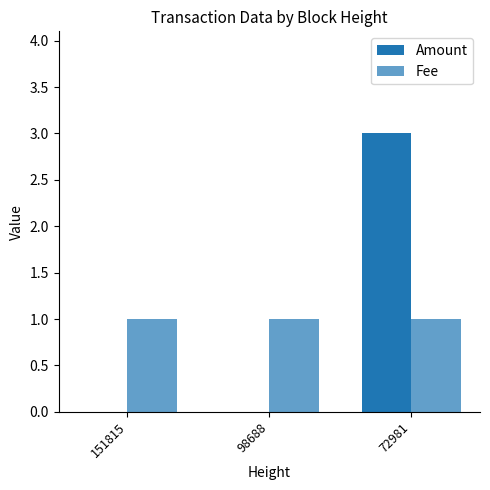

How many categories are shown in the chart?

3